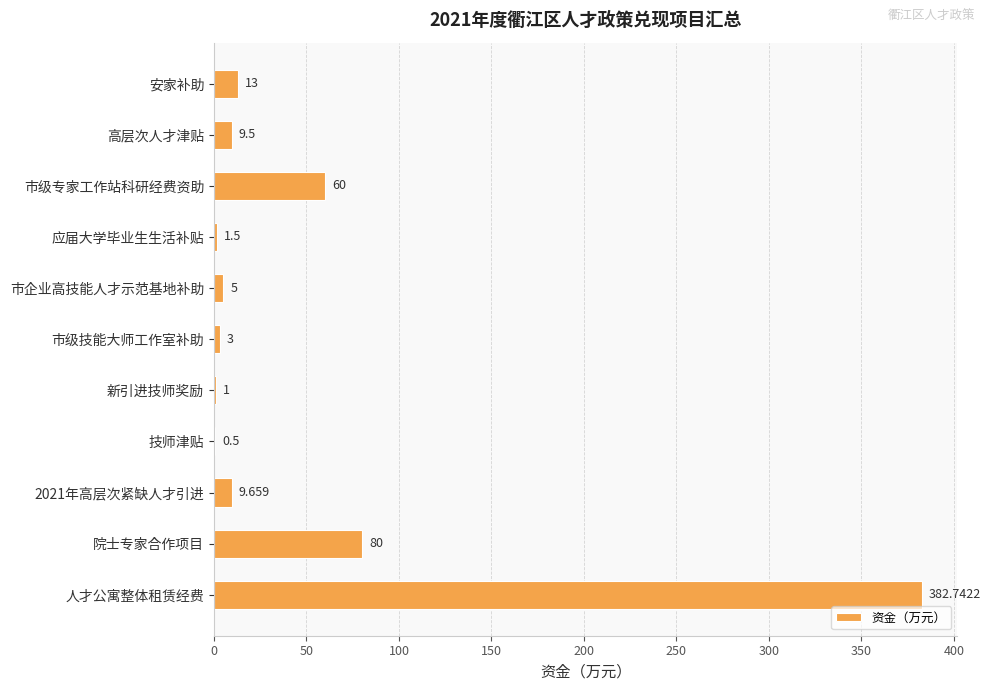

Which has a higher value, 市级专家工作站科研经费资助 or 高层次人才津贴?

市级专家工作站科研经费资助